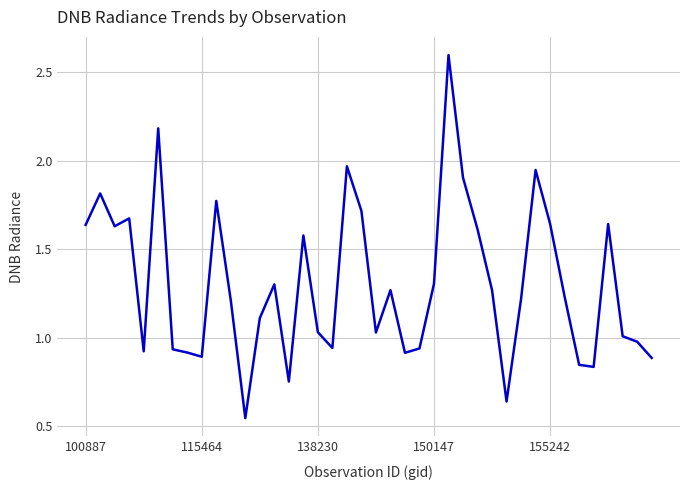

What is the difference between the maximum and minimum values?

2.1